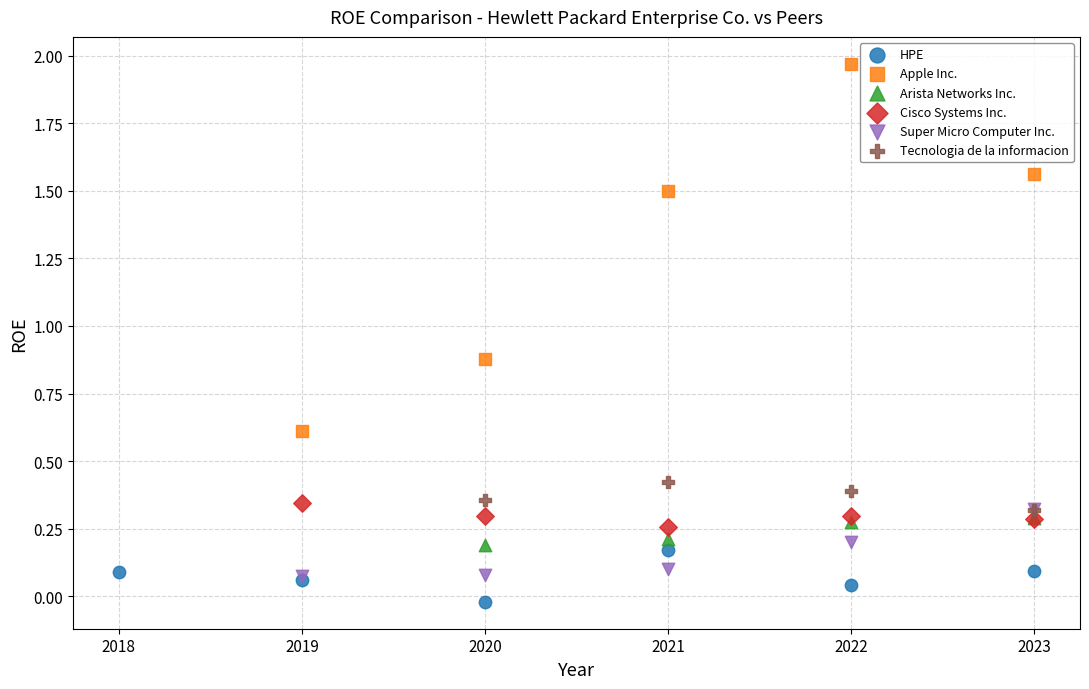

Which series contains the lowest Y value?

HPE